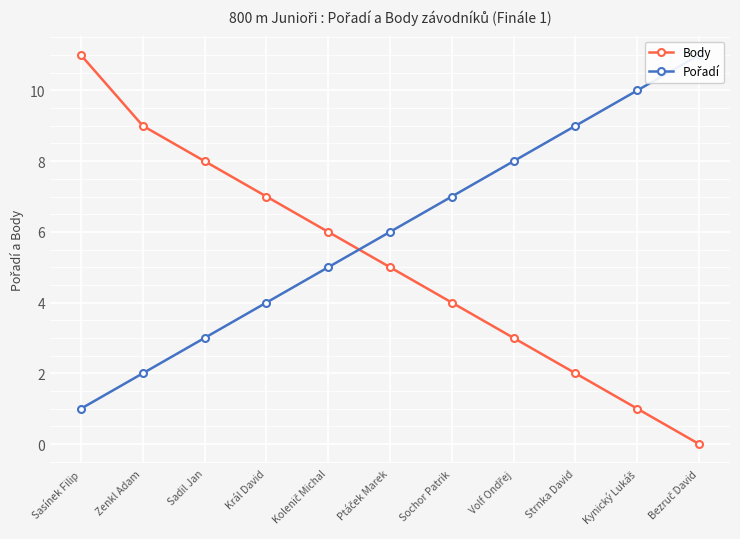

Which series has the widest spread of values?

Body